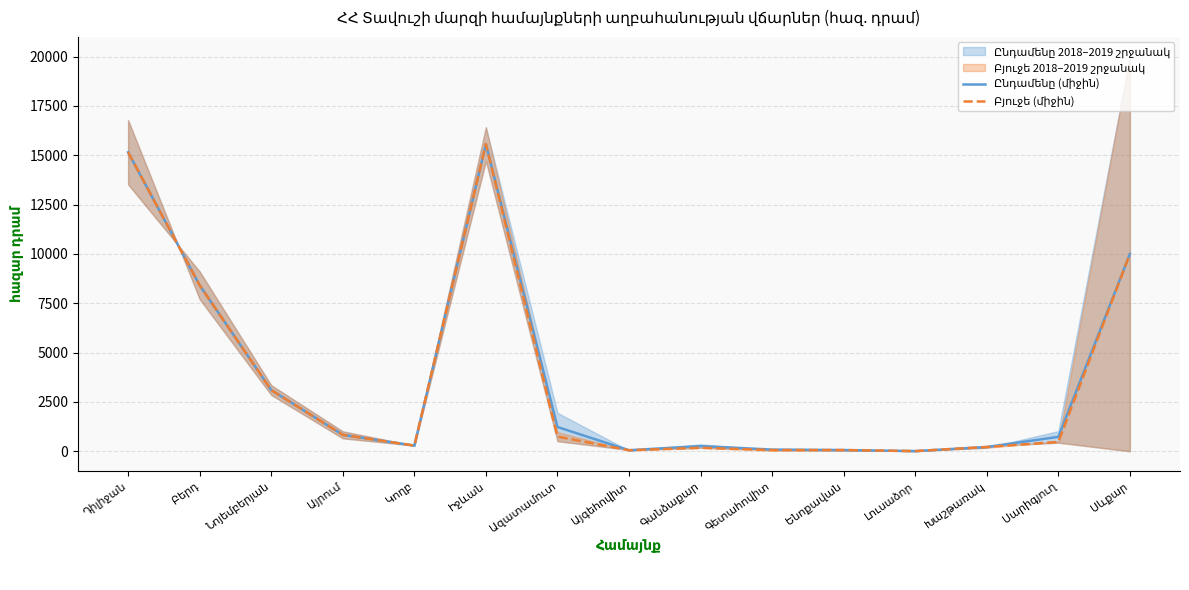

At which category is the sum across all series the highest?

Իջևան